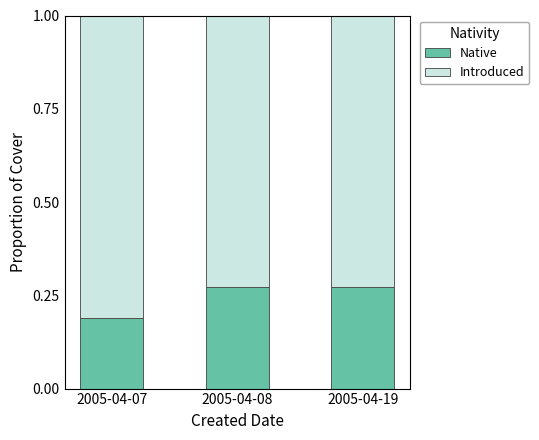

What is the total value across all series at 2005-04-19?

1.0